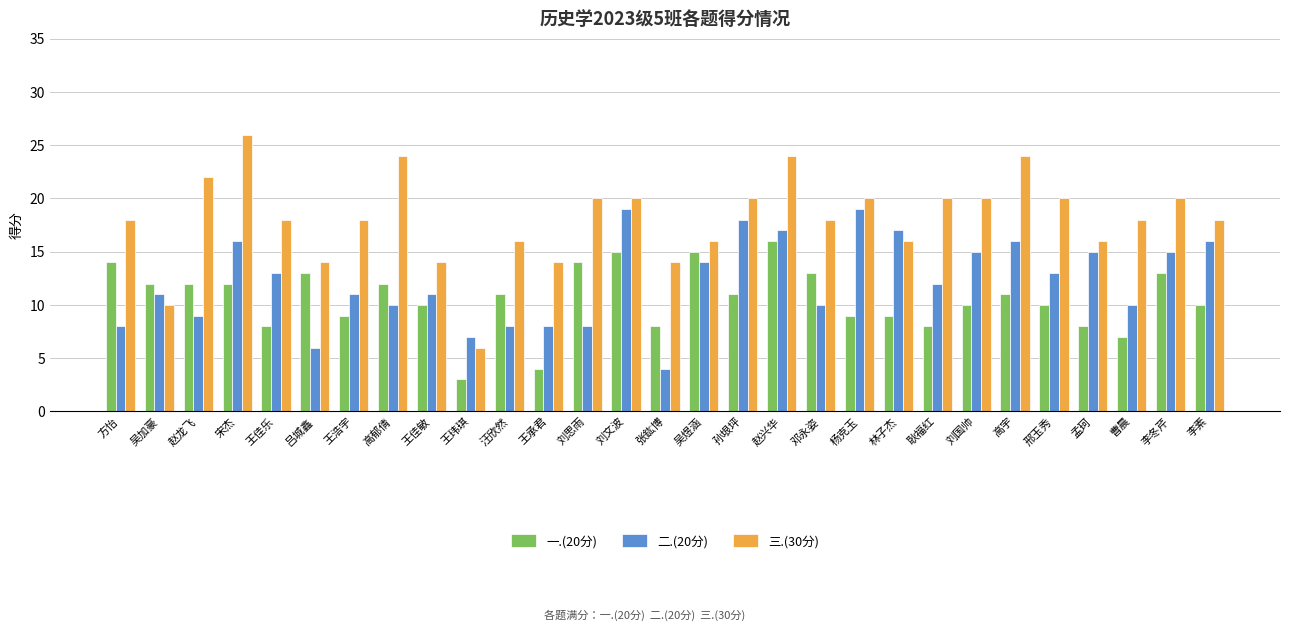

What is the total value across all series at 杨克玉?

48